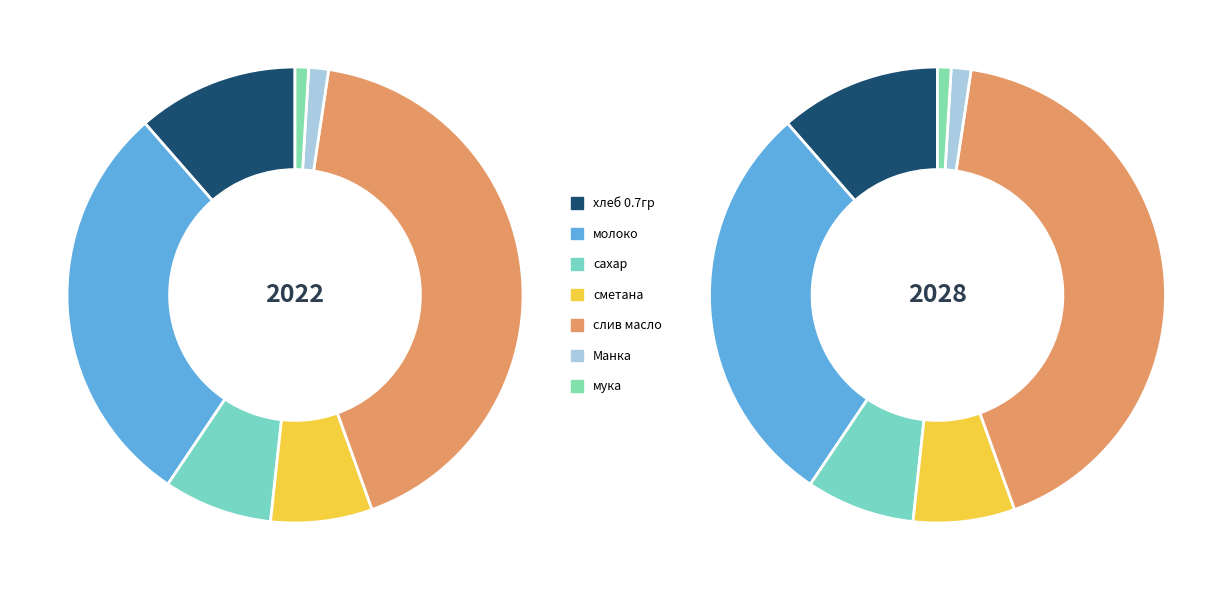

To the nearest percent, what is the difference between the largest and smallest slice percentages?

41%